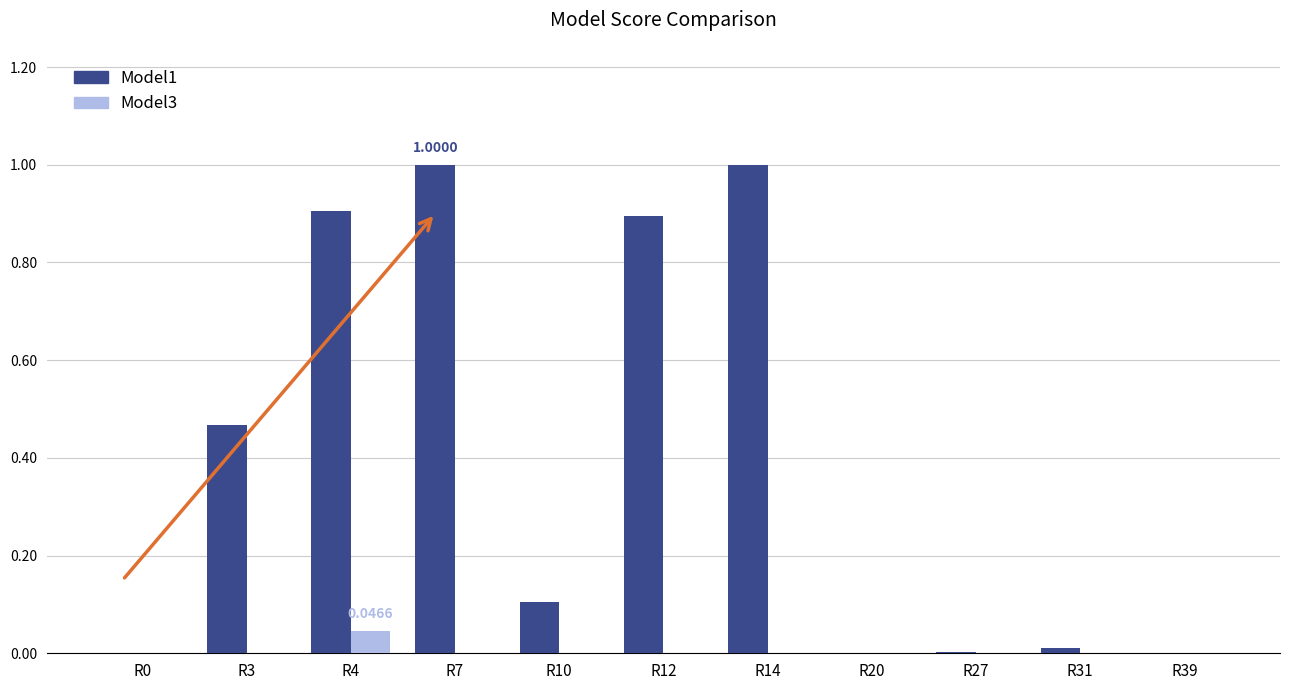

Are the bars grouped side by side (vs. stacked)?

Yes